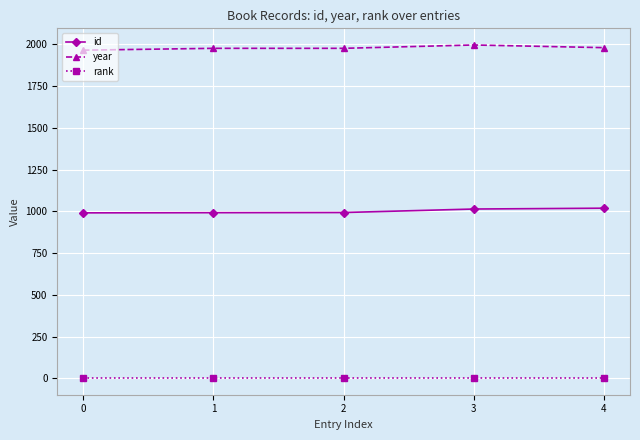

What is the average value of the year series?

1980